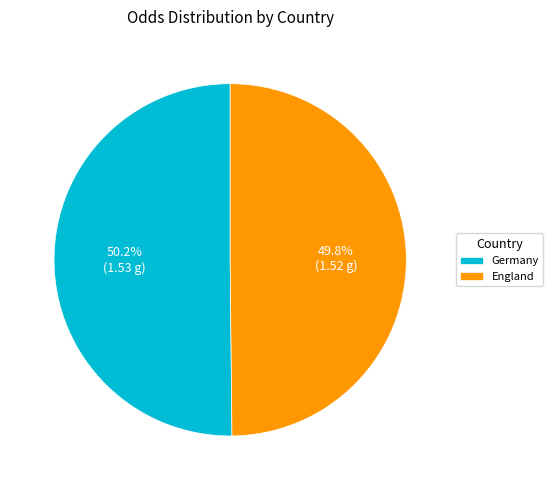

Does any single category account for the majority?

Yes